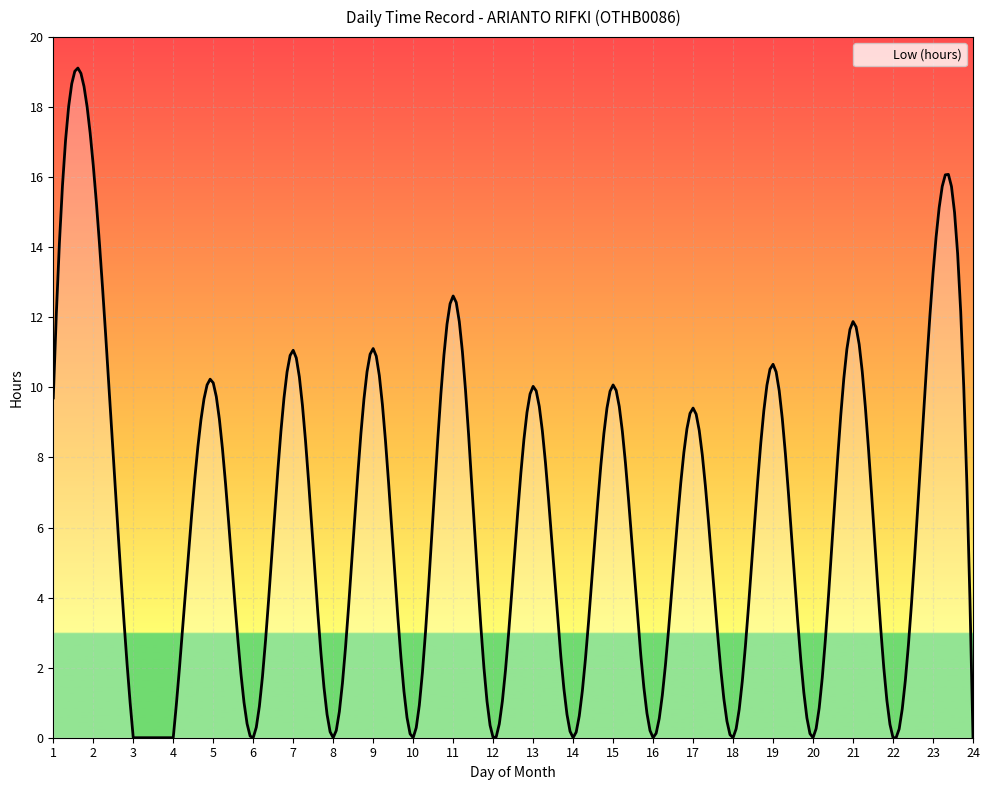

List the labels in order of value, smallest first.

3, 4, 6, 8, 10, 12, 14, 16, 18, 20, 22, 24, 17, 1, 13, 15, 5, 19, 7, 9, 21, 11, 23, 2